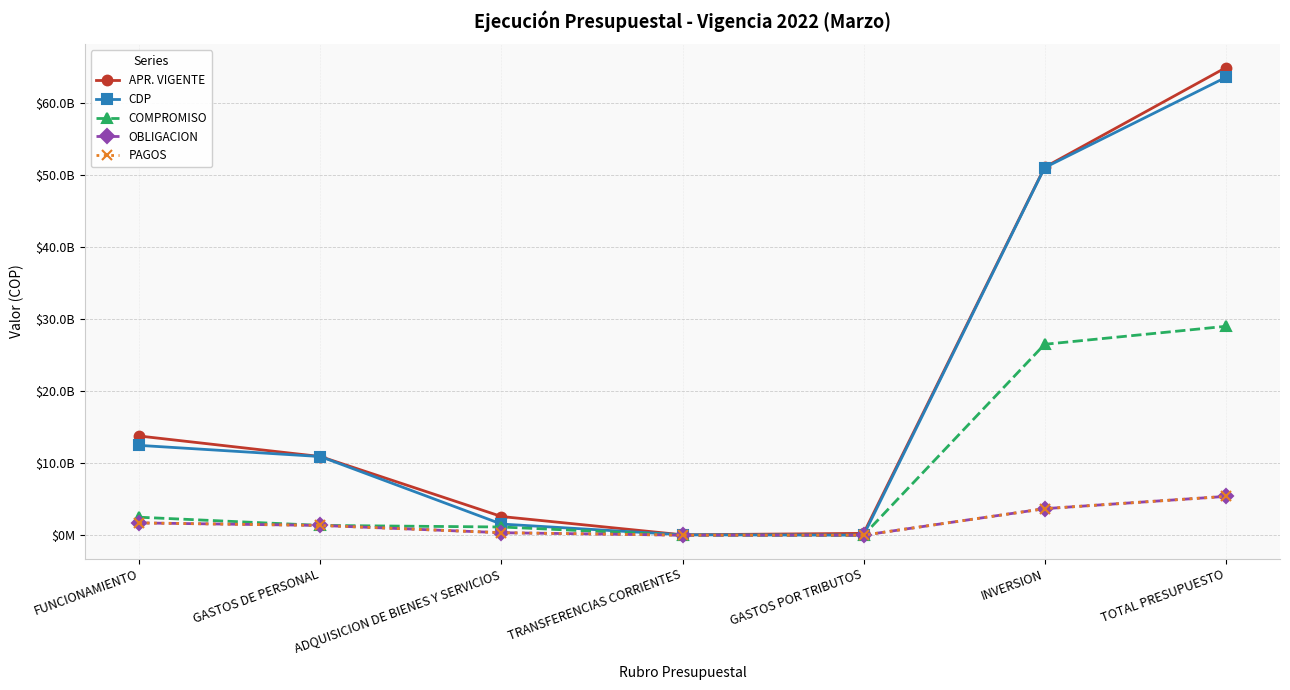

Does the chart have visible grid lines?

Yes